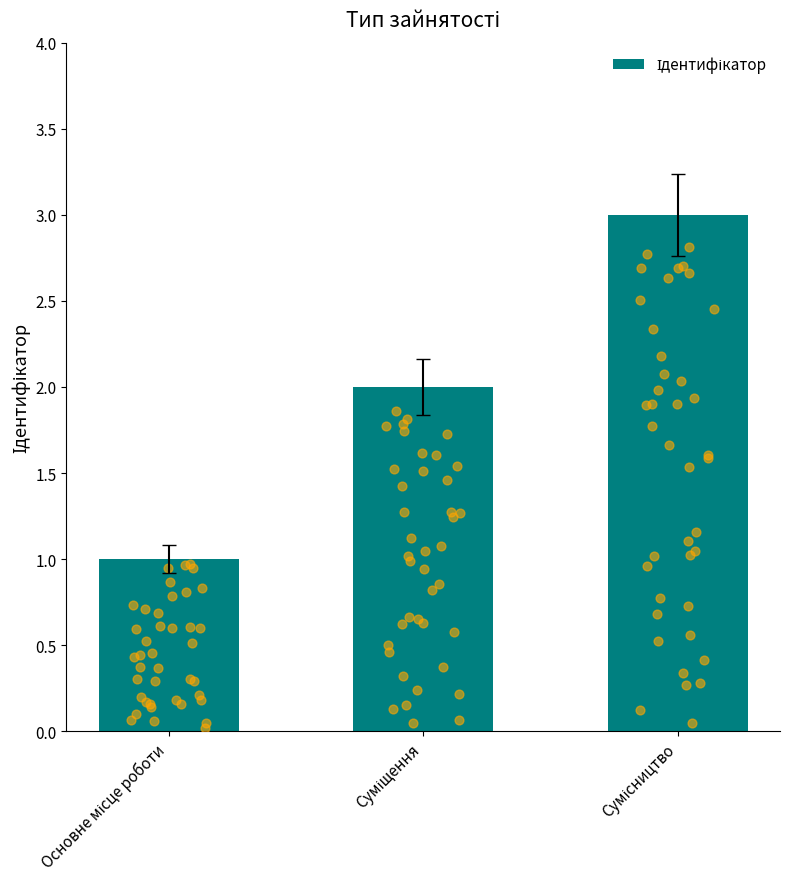

What is the change in value from Основне місце роботи to Суміщення?

+1